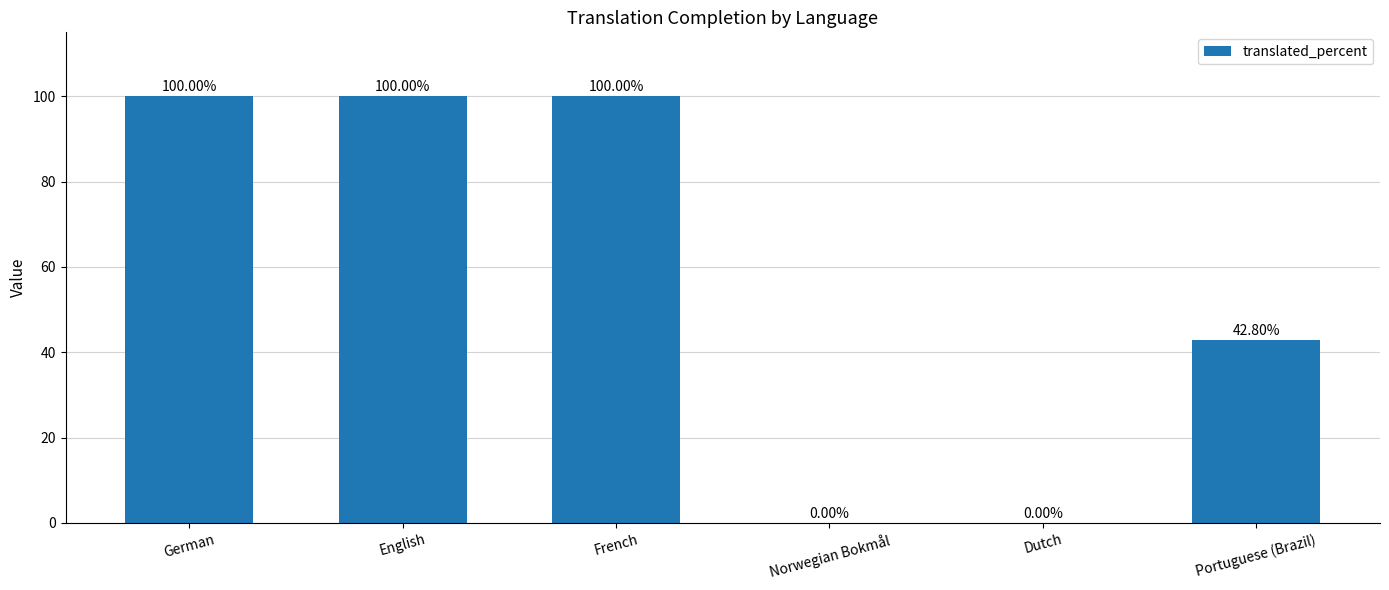

At which label is the value closest to 50?

Portuguese (Brazil)